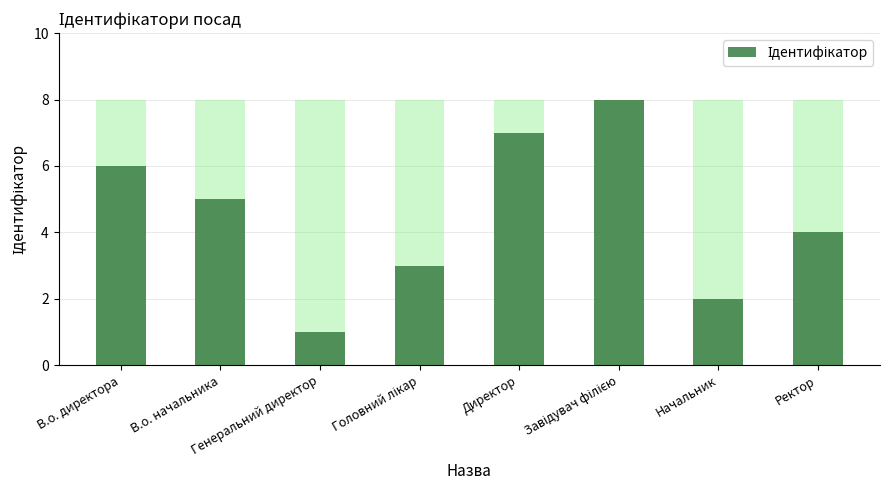

Does the chart contain stacked bars?

No